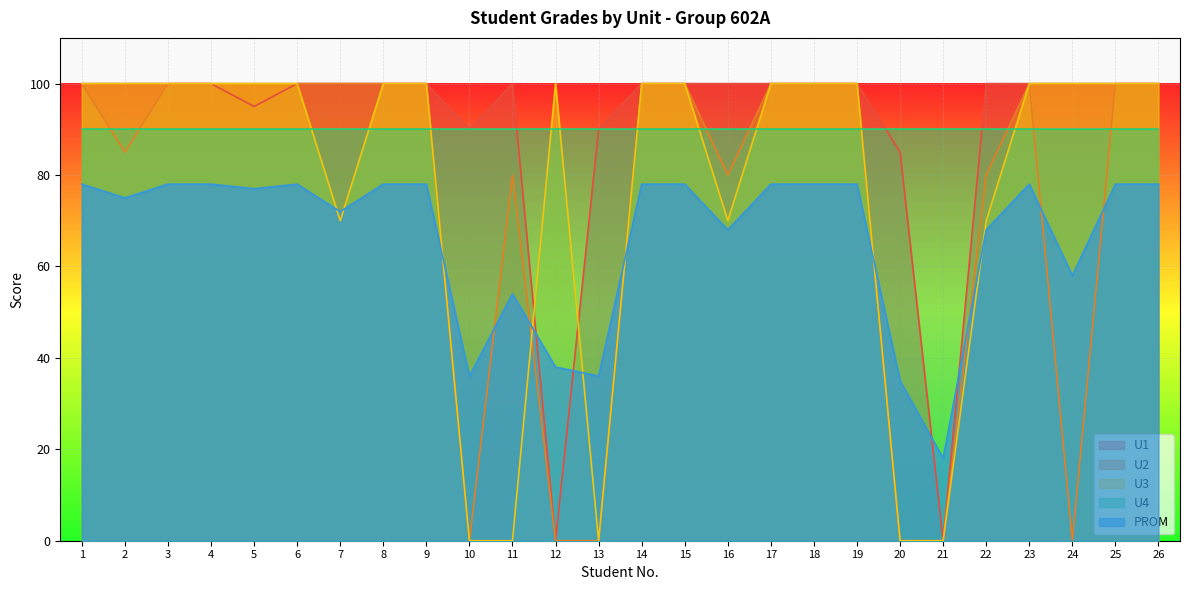

How many intersections are there between U3 and PROM?

8